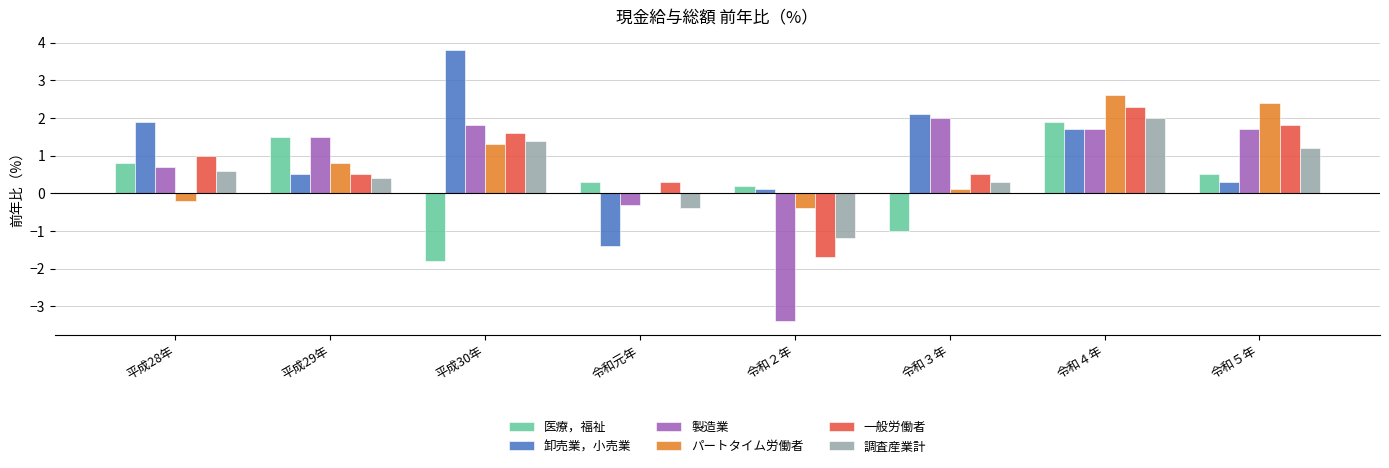

The value of 卸売業，小売業 at 平成30年 is 3.8. True or false?

True